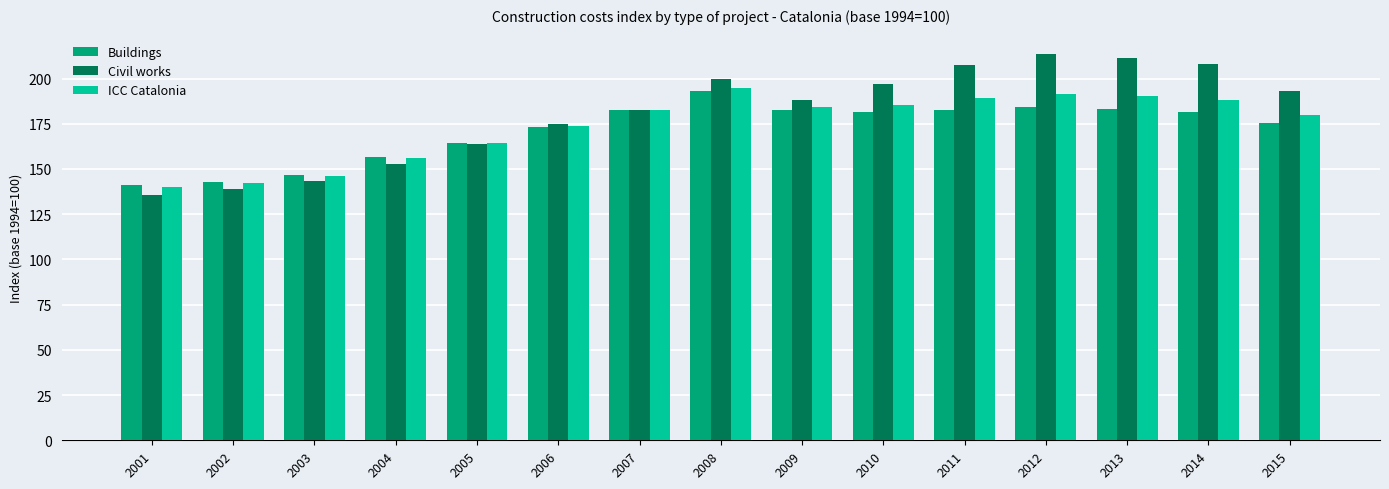

What are all the series names shown in the legend?

Buildings, Civil works, ICC Catalonia